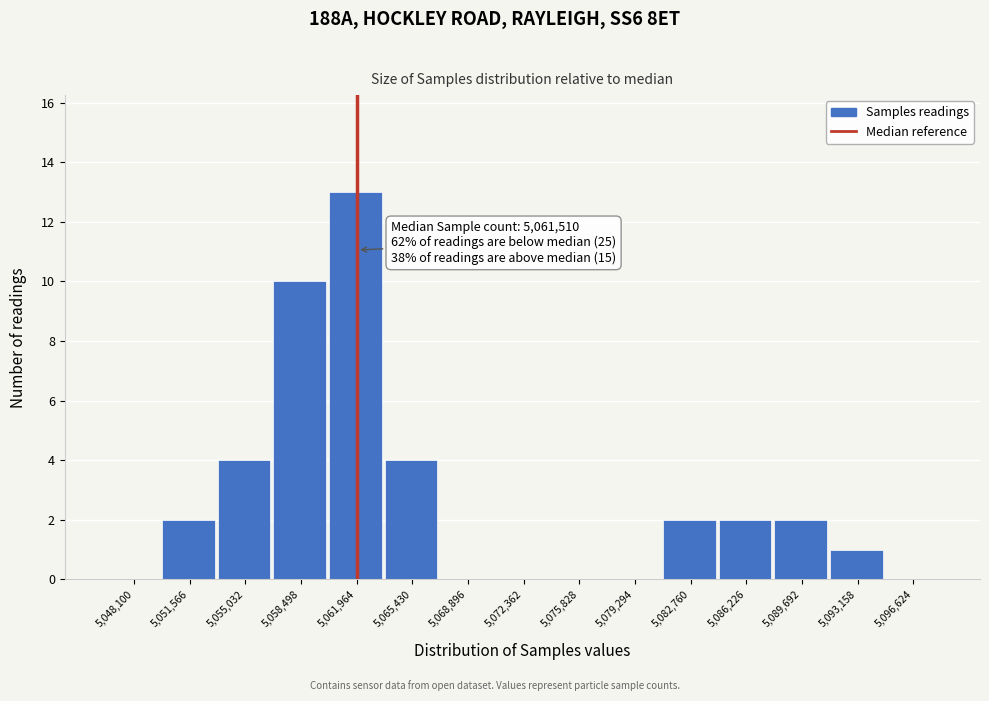

Which range on the x-axis has the tallest bar?

5060000 to 5063500